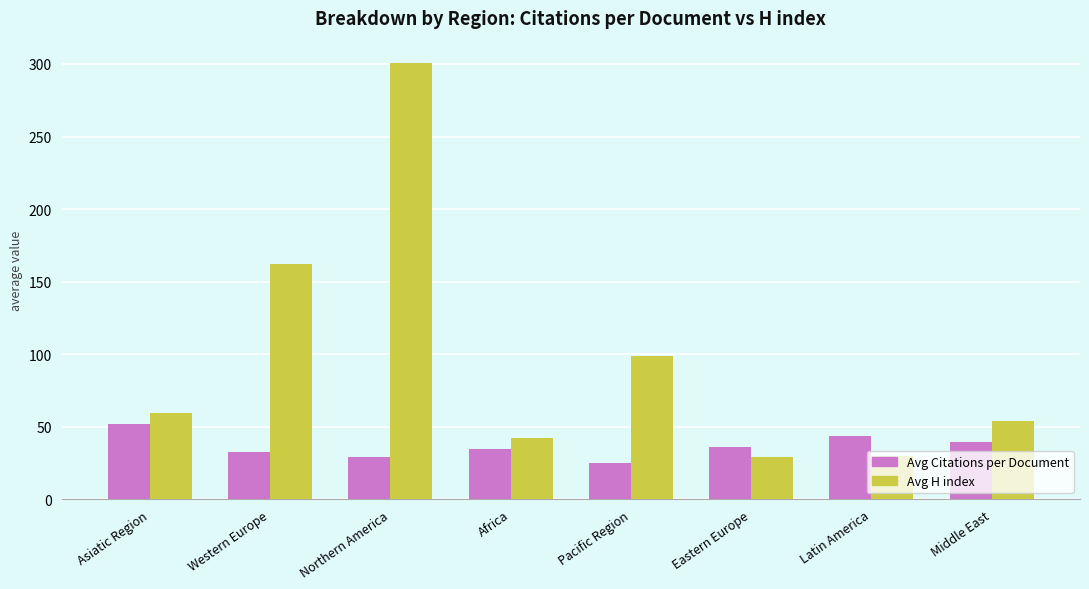

Rank the series by their average value, from highest to lowest.

Avg H index, Avg Citations per Document